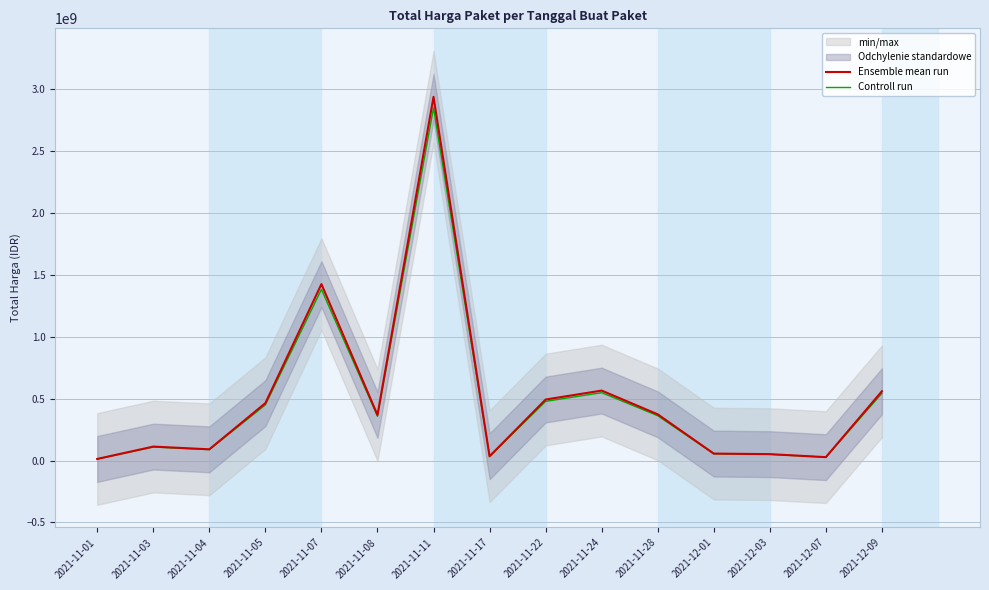

How many interior local valleys does the Controll run series have?

4